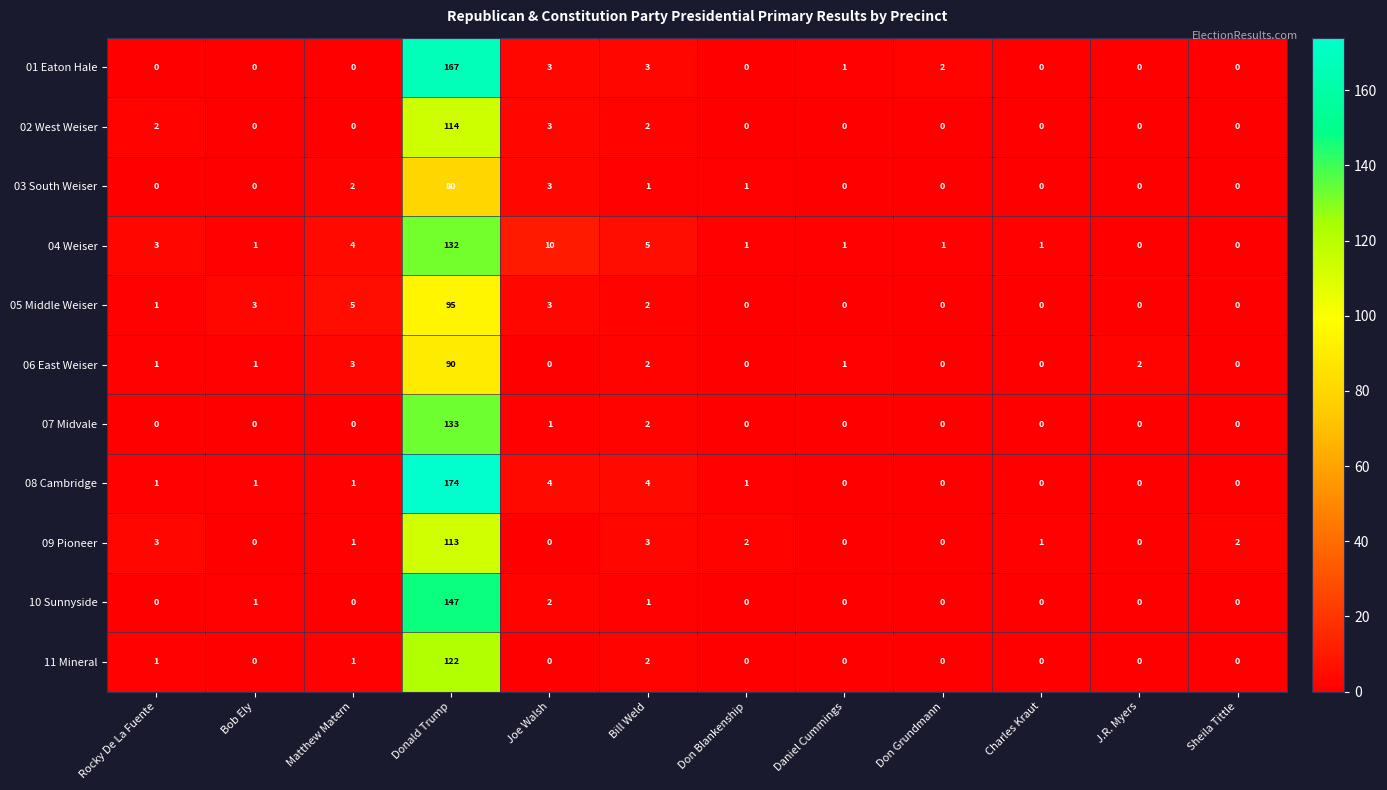

How many series are shown in this chart?

11